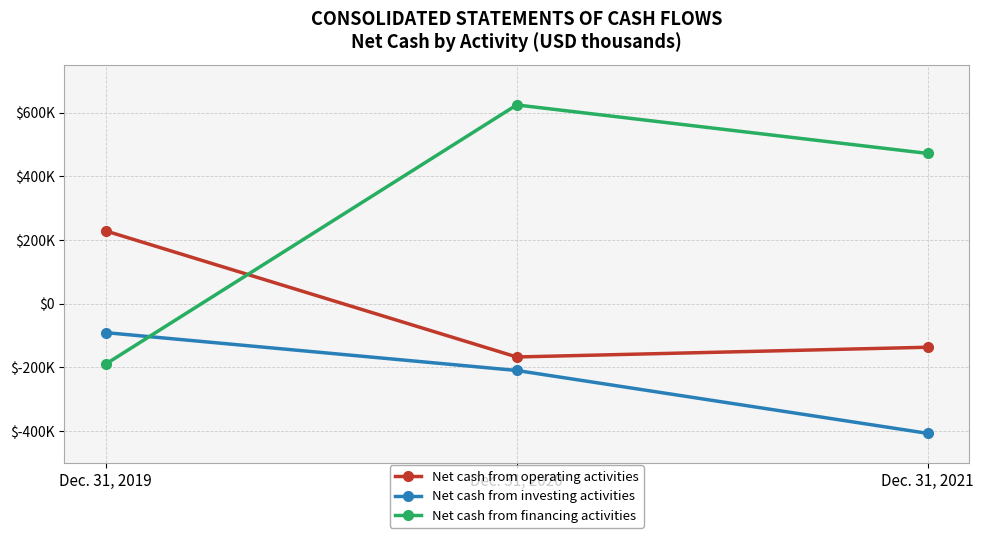

What are all the series names shown in the legend?

Net cash from operating activities, Net cash from investing activities, Net cash from financing activities